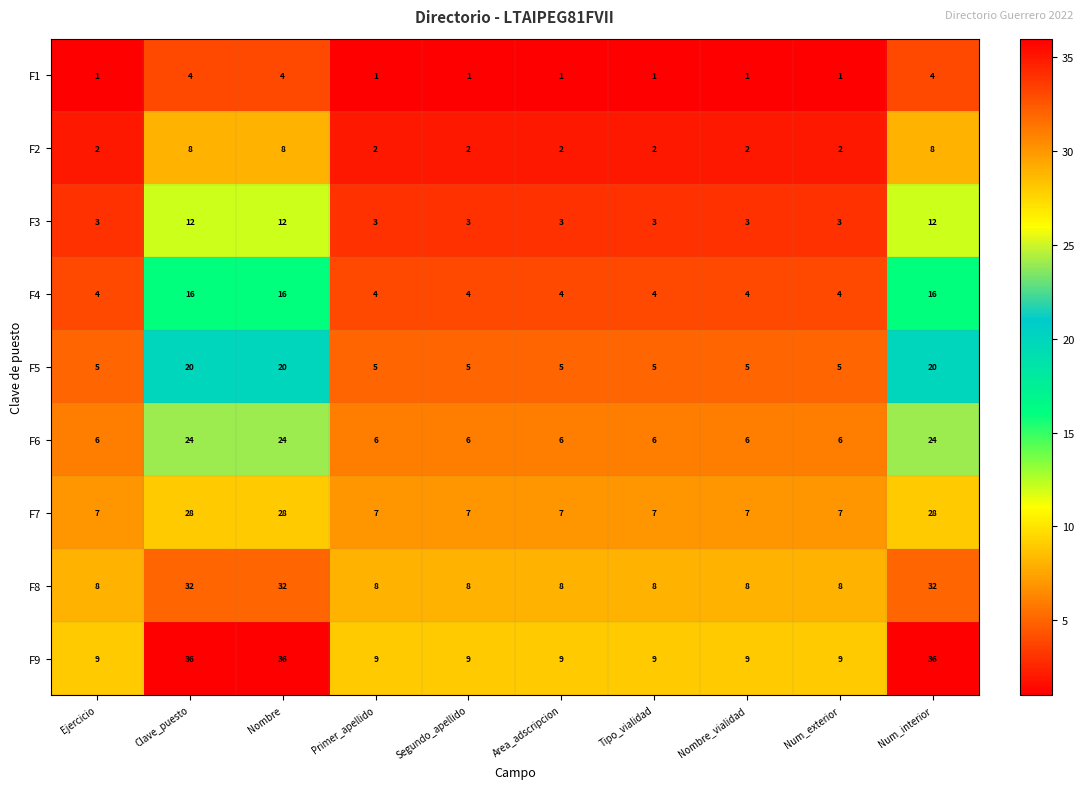

Rank the series at Tipo_vialidad from lowest to highest value.

F1, F2, F3, F4, F5, F6, F7, F8, F9